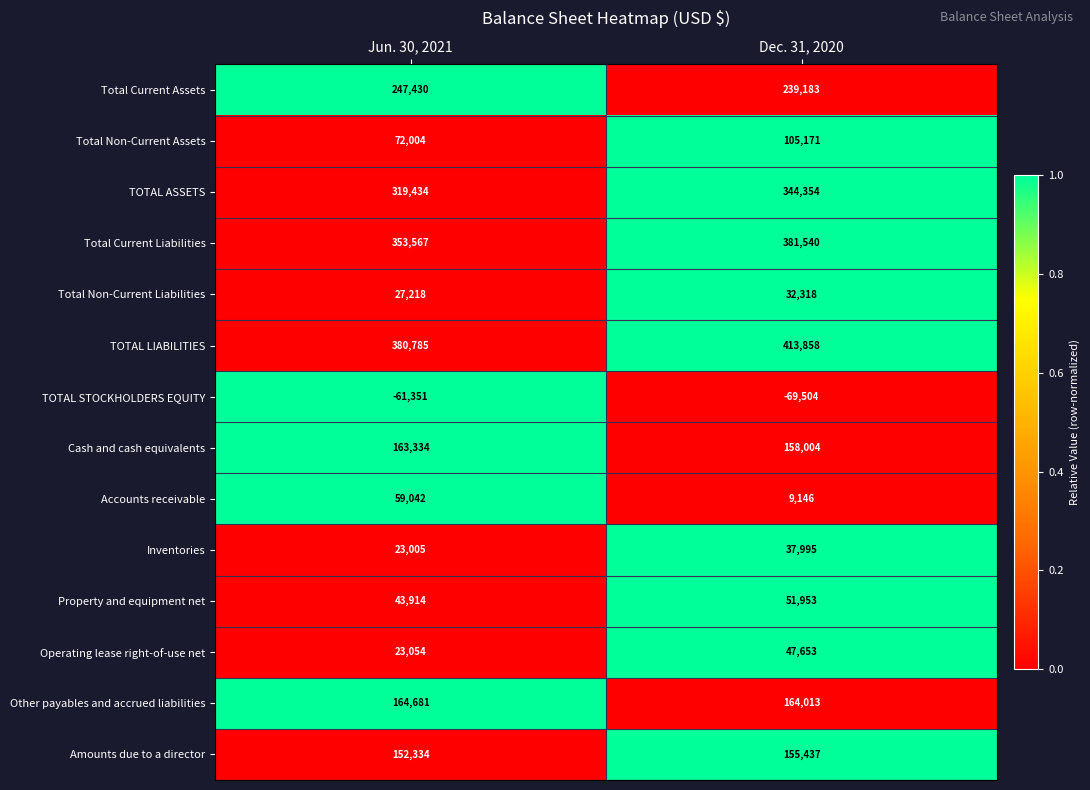

Is the value of Total Current Liabilities at Dec. 31, 2020 greater than the value of Accounts receivable at Dec. 31, 2020?

Yes